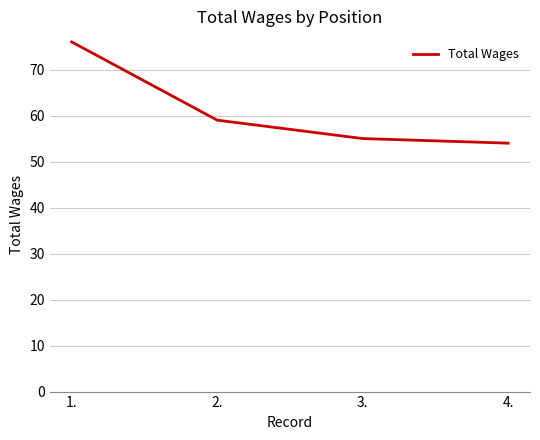

Rank the categories by value from lowest to highest.

4., 3., 2., 1.